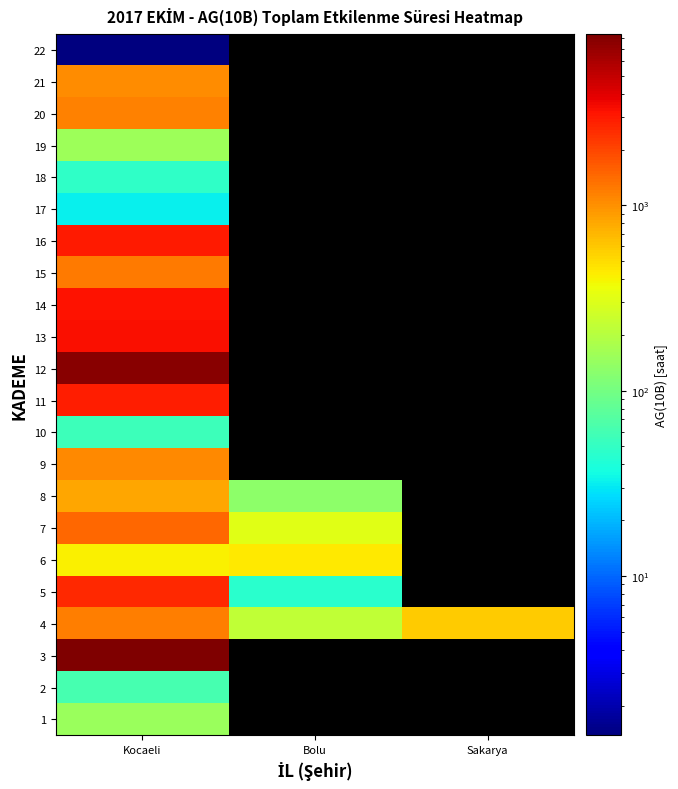

What is the total value across all series at Kocaeli?

39975.1